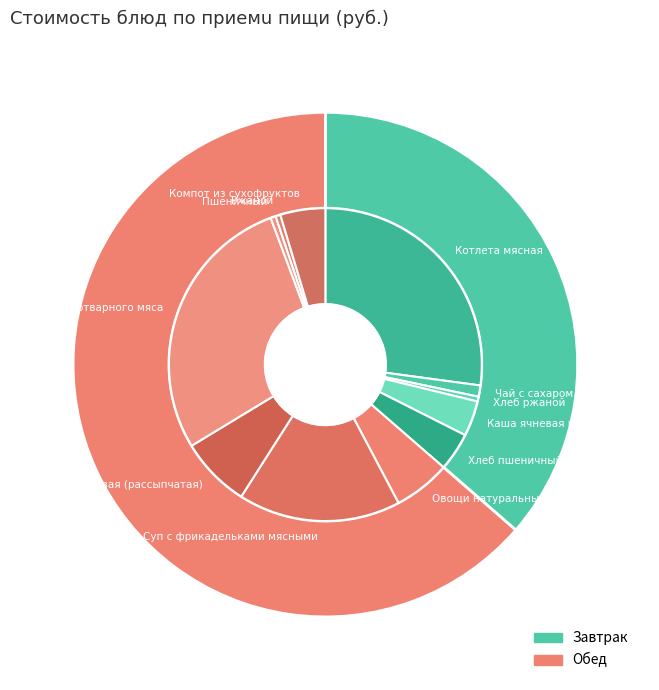

Does Чай с сахаром represent more than half of the total?

No